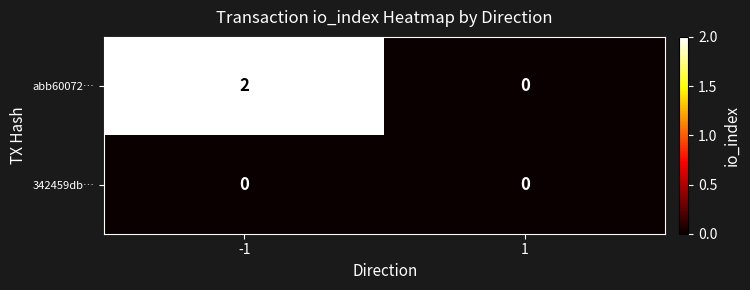

How many series are shown in this chart?

2